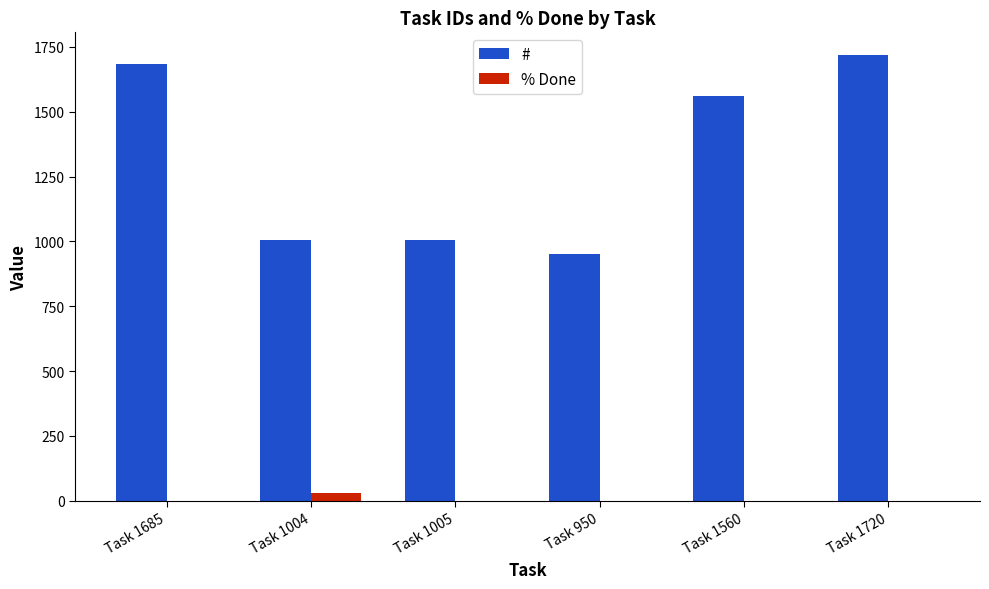

True or false: # has a value of 2708 at Task 1720.

False